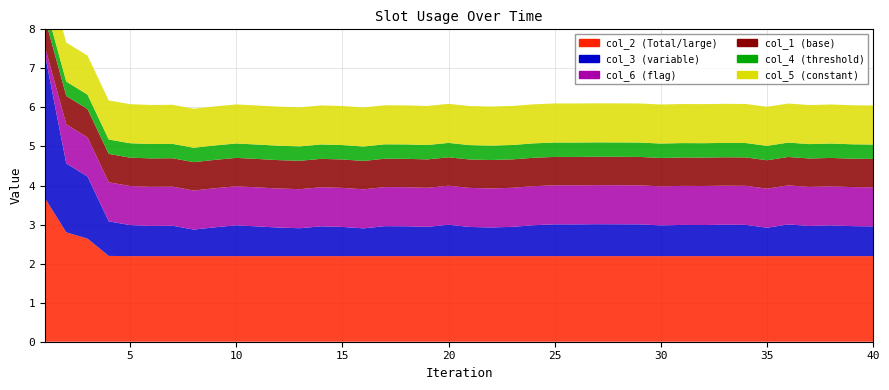

Reading left to right, what are all the values shown in this chart?

col_3: 1=3.7	2=1.8	3=1.6	4=0.9	5=0.8	6=0.8	7=0.8	8=0.7	9=0.7	10=0.8	11=0.8	12=0.7	13=0.7	14=0.8	15=0.7	16=0.7	17=0.8	18=0.8	19=0.8	20=0.8	21=0.7	22=0.7	23=0.7	24=0.8	25=0.8	26=0.8	27=0.8	28=0.8	29=0.8	30=0.8	31=0.8	32=0.8	33=0.8	34=0.8	35=0.7	36=0.8	37=0.8	38=0.8	39=0.8	40=0.8
col_2: 1=3.7	2=2.8	3=2.6	4=2.2	5=2.2	6=2.2	7=2.2	8=2.2	9=2.2	10=2.2	11=2.2	12=2.2	13=2.2	14=2.2	15=2.2	16=2.2	17=2.2	18=2.2	19=2.2	20=2.2	21=2.2	22=2.2	23=2.2	24=2.2	25=2.2	26=2.2	27=2.2	28=2.2	29=2.2	30=2.2	31=2.2	32=2.2	33=2.2	34=2.2	35=2.2	36=2.2	37=2.2	38=2.2	39=2.2	40=2.2
col_6: 1=0.2	2=1.0	3=1.0	4=1.0	5=1.0	6=1.0	7=1.0	8=1.0	9=1.0	10=1.0	11=1.0	12=1.0	13=1.0	14=1.0	15=1.0	16=1.0	17=1.0	18=1.0	19=1.0	20=1.0	21=1.0	22=1.0	23=1.0	24=1.0	25=1.0	26=1.0	27=1.0	28=1.0	29=1.0	30=1.0	31=1.0	32=1.0	33=1.0	34=1.0	35=1.0	36=1.0	37=1.0	38=1.0	39=1.0	40=1.0
col_1: 1=0.7	2=0.7	3=0.7	4=0.7	5=0.7	6=0.7	7=0.7	8=0.7	9=0.7	10=0.7	11=0.7	12=0.7	13=0.7	14=0.7	15=0.7	16=0.7	17=0.7	18=0.7	19=0.7	20=0.7	21=0.7	22=0.7	23=0.7	24=0.7	25=0.7	26=0.7	27=0.7	28=0.7	29=0.7	30=0.7	31=0.7	32=0.7	33=0.7	34=0.7	35=0.7	36=0.7	37=0.7	38=0.7	39=0.7	40=0.7
col_4: 1=0.4	2=0.4	3=0.4	4=0.4	5=0.4	6=0.4	7=0.4	8=0.4	9=0.4	10=0.4	11=0.4	12=0.4	13=0.4	14=0.4	15=0.4	16=0.4	17=0.4	18=0.4	19=0.4	20=0.4	21=0.4	22=0.4	23=0.4	24=0.4	25=0.4	26=0.4	27=0.4	28=0.4	29=0.4	30=0.4	31=0.4	32=0.4	33=0.4	34=0.4	35=0.4	36=0.4	37=0.4	38=0.4	39=0.4	40=0.4
col_5: 1=1.0	2=1.0	3=1.0	4=1.0	5=1.0	6=1.0	7=1.0	8=1.0	9=1.0	10=1.0	11=1.0	12=1.0	13=1.0	14=1.0	15=1.0	16=1.0	17=1.0	18=1.0	19=1.0	20=1.0	21=1.0	22=1.0	23=1.0	24=1.0	25=1.0	26=1.0	27=1.0	28=1.0	29=1.0	30=1.0	31=1.0	32=1.0	33=1.0	34=1.0	35=1.0	36=1.0	37=1.0	38=1.0	39=1.0	40=1.0